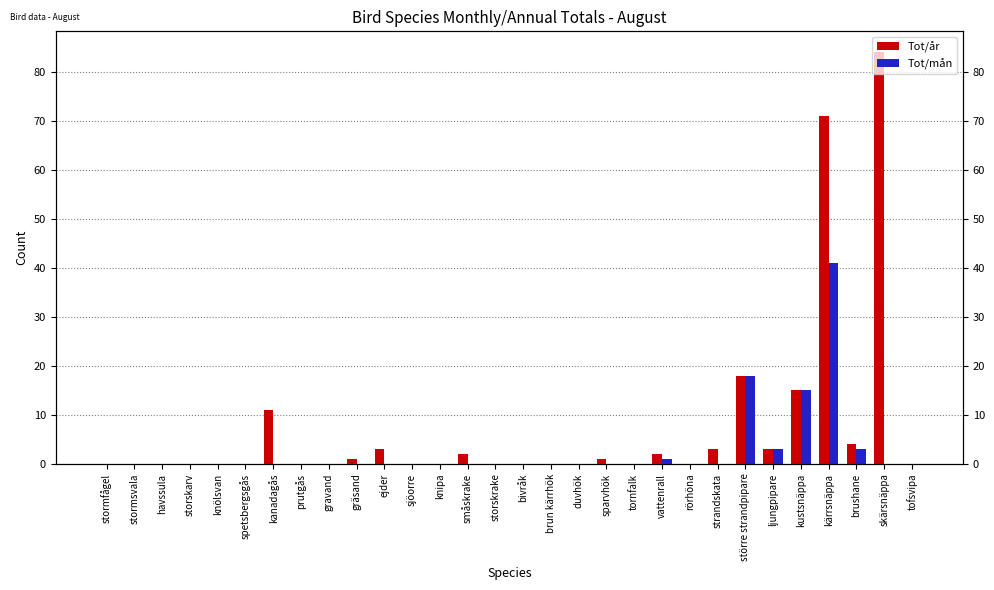

What is the label of the 3rd bar from the left?

havssula